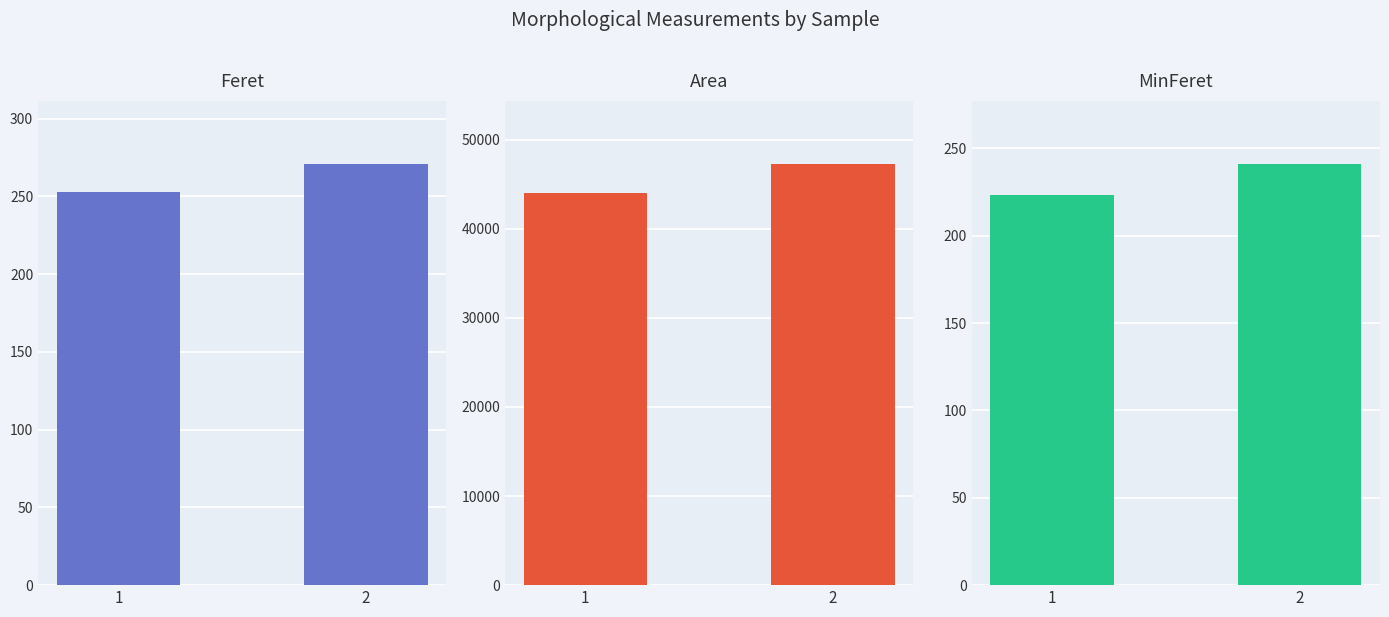

True or false: Area has a value of 12534.1 at 2.

False